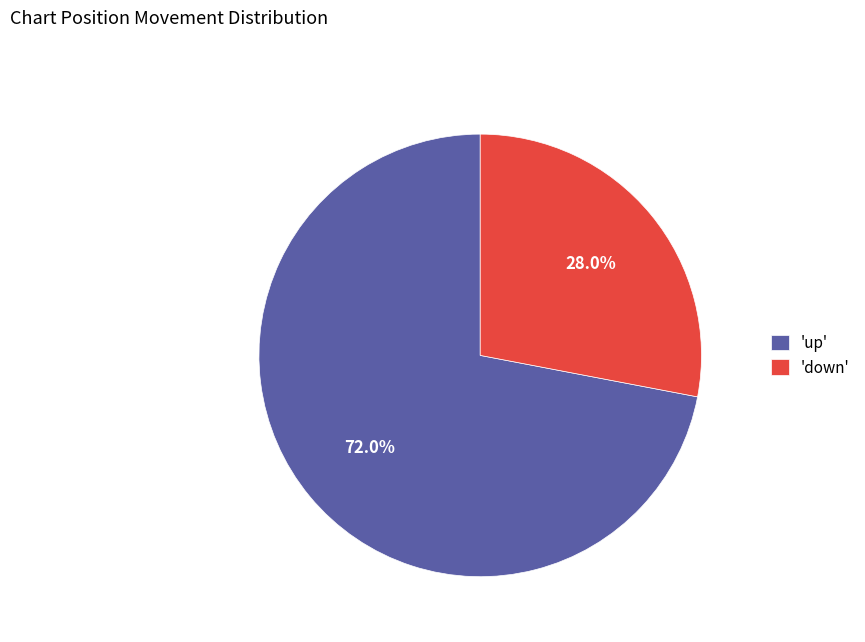

What is the smallest slice in the pie chart?

'down'